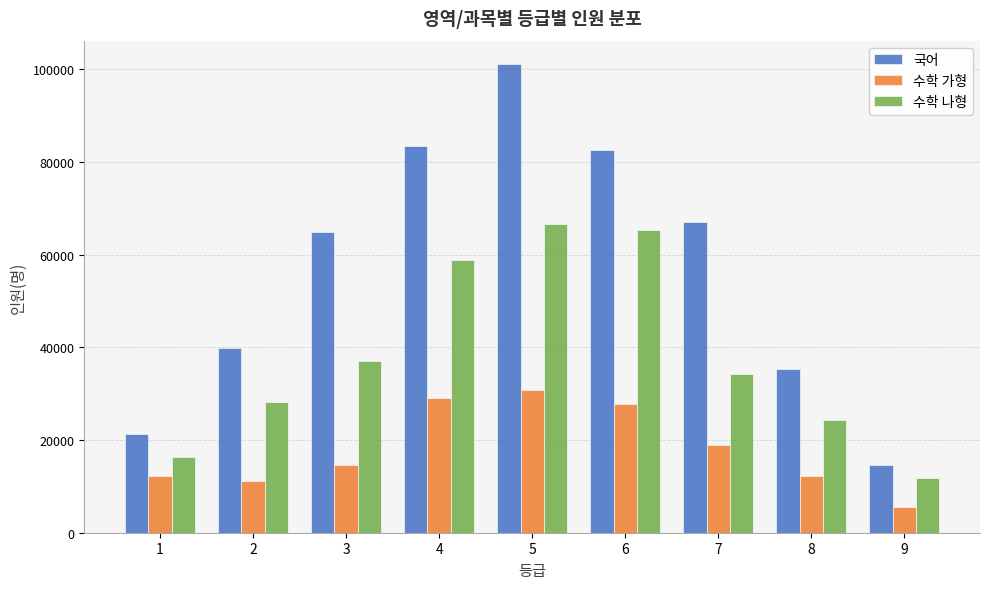

What is the difference between the highest and lowest values at 4?

54286